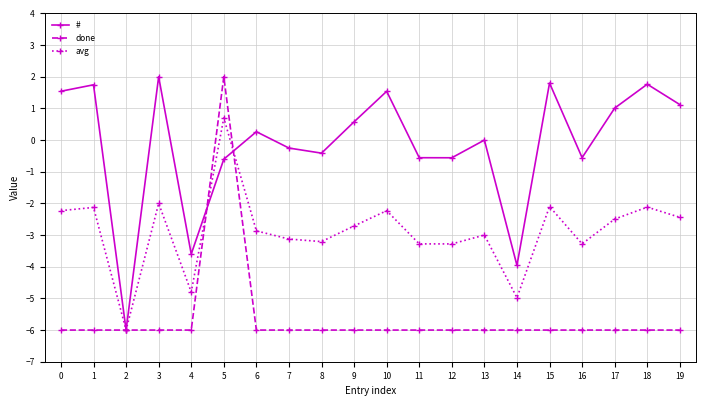

What is the average value of the avg series?

-2.9